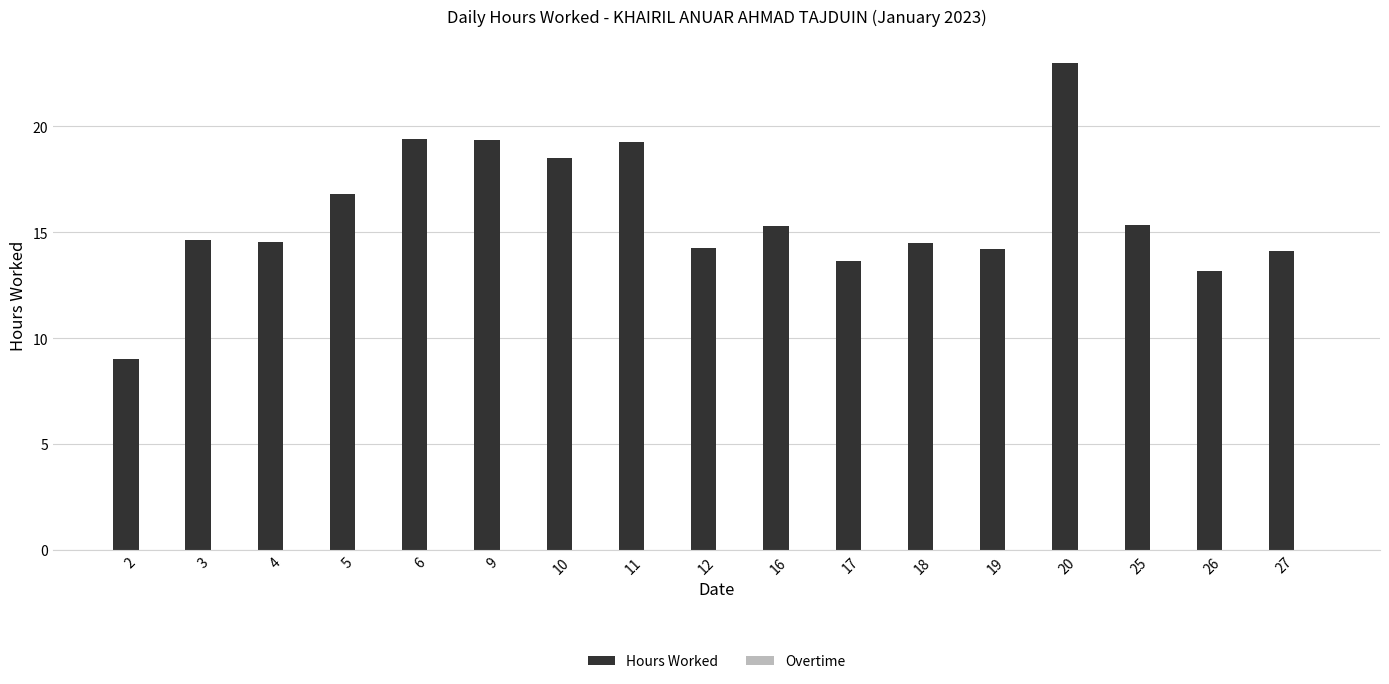

What is the sum of the values at 26 and 9?

32.5